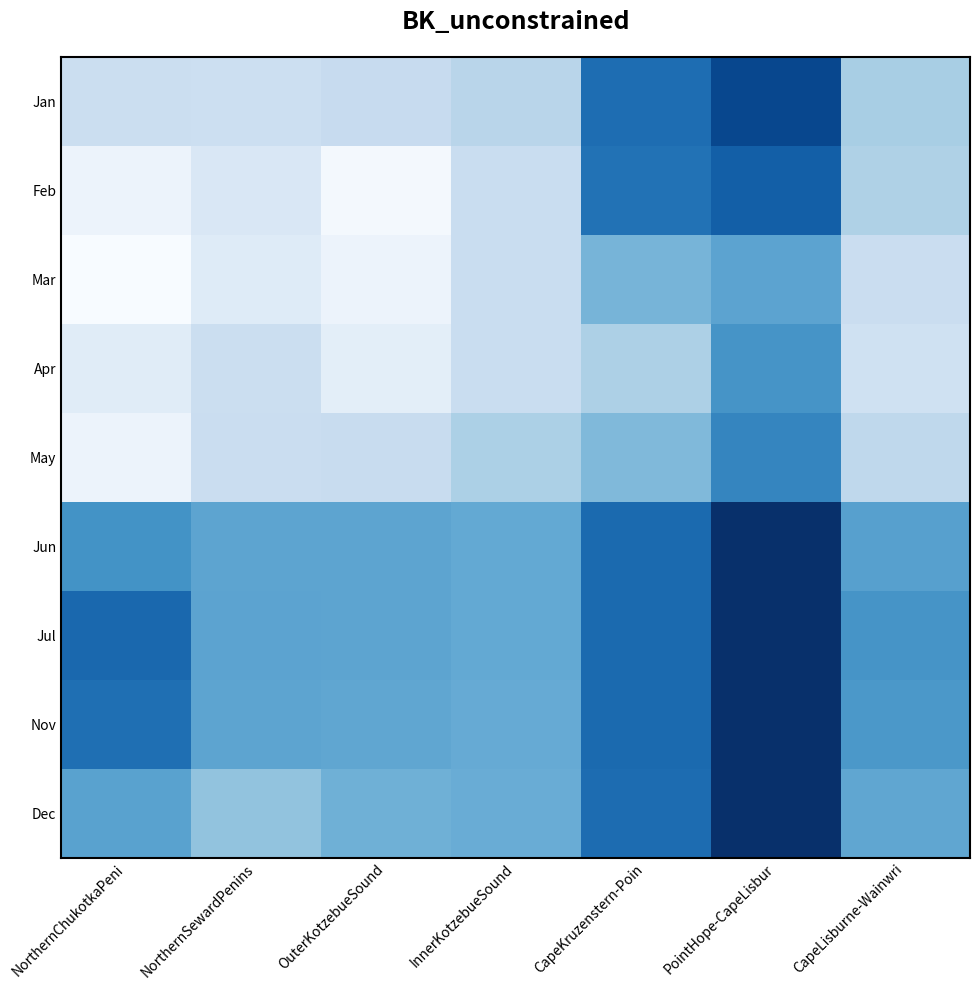

What is the spread (max minus min) of values at PointHope-CapeLisbur?

26.6